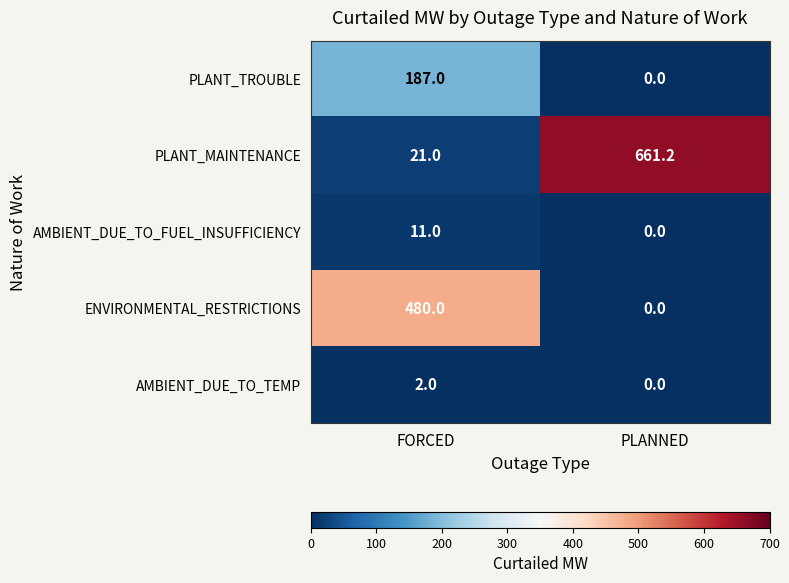

At which category is the sum across all series the highest?

FORCED